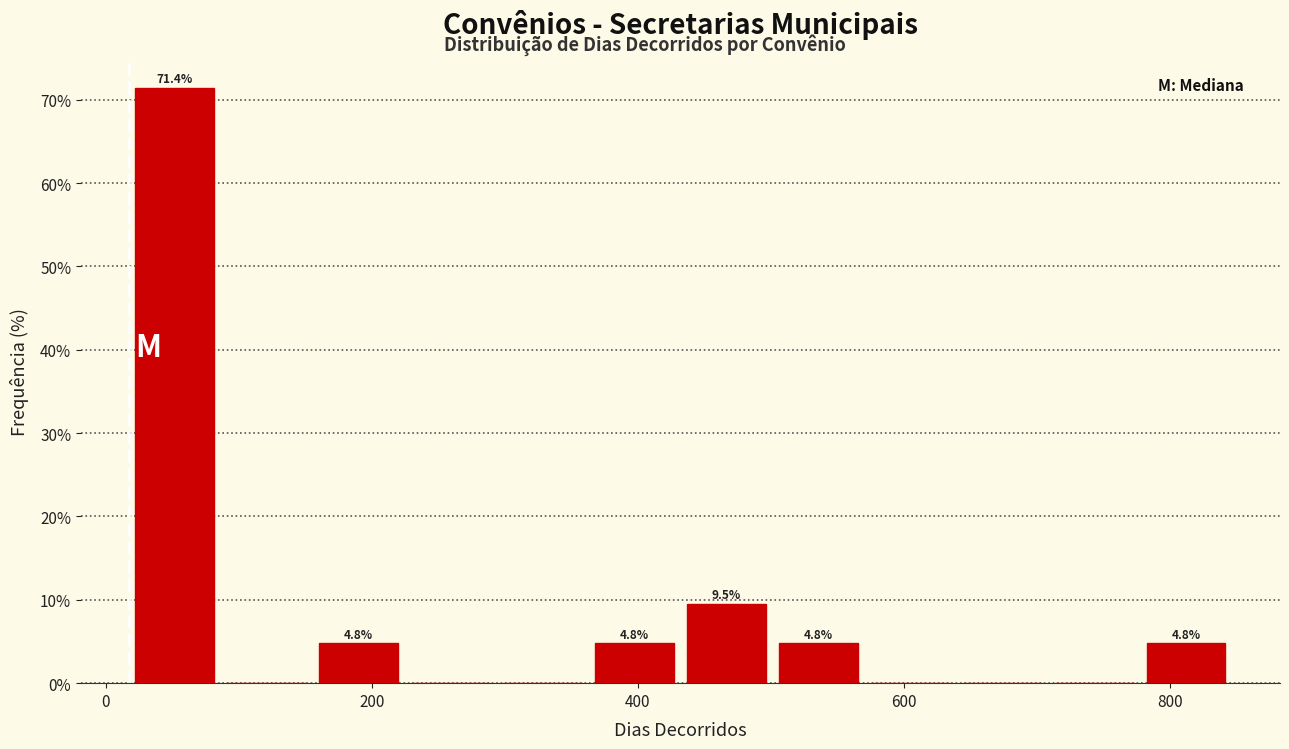

Read against the x-axis, roughly where is the centre of the tallest bar?

60